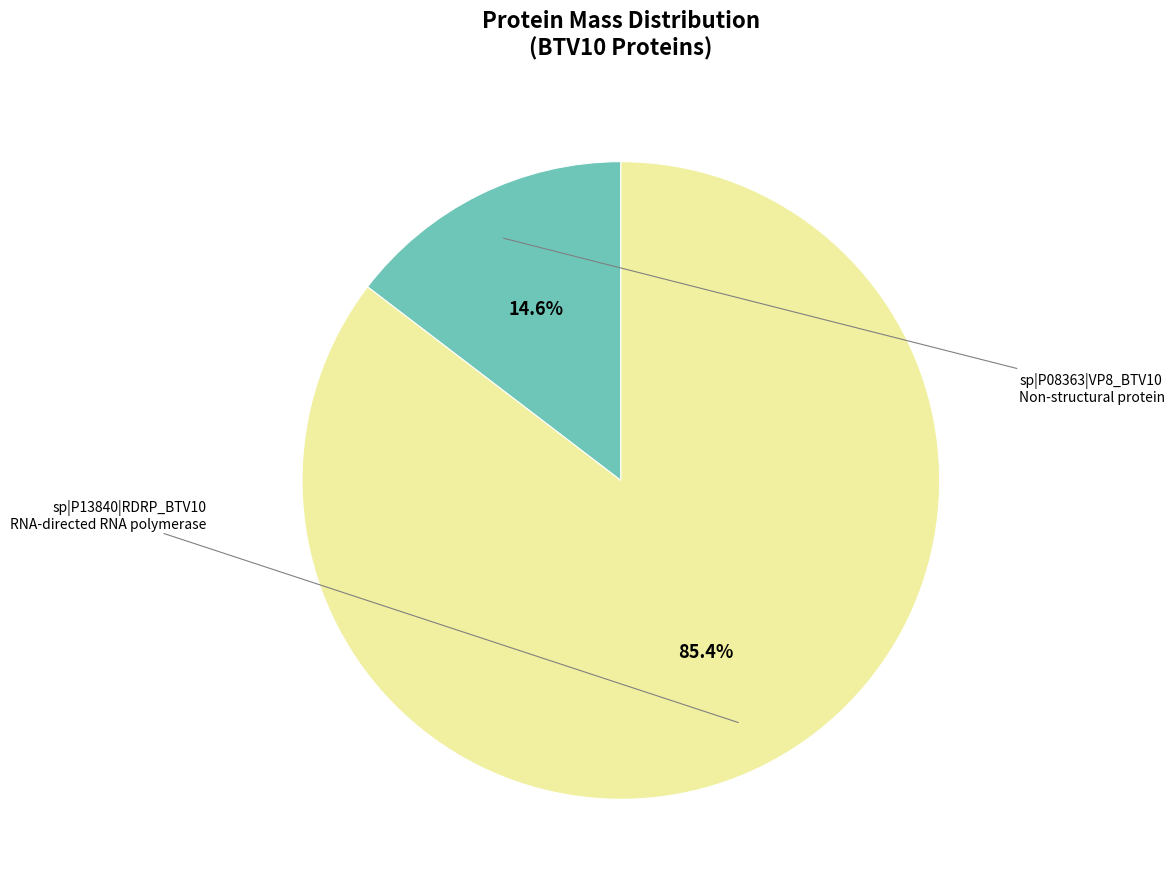

What is the smallest slice in the pie chart?

sp|P08363|VP8_BTV10 Non-structural protein